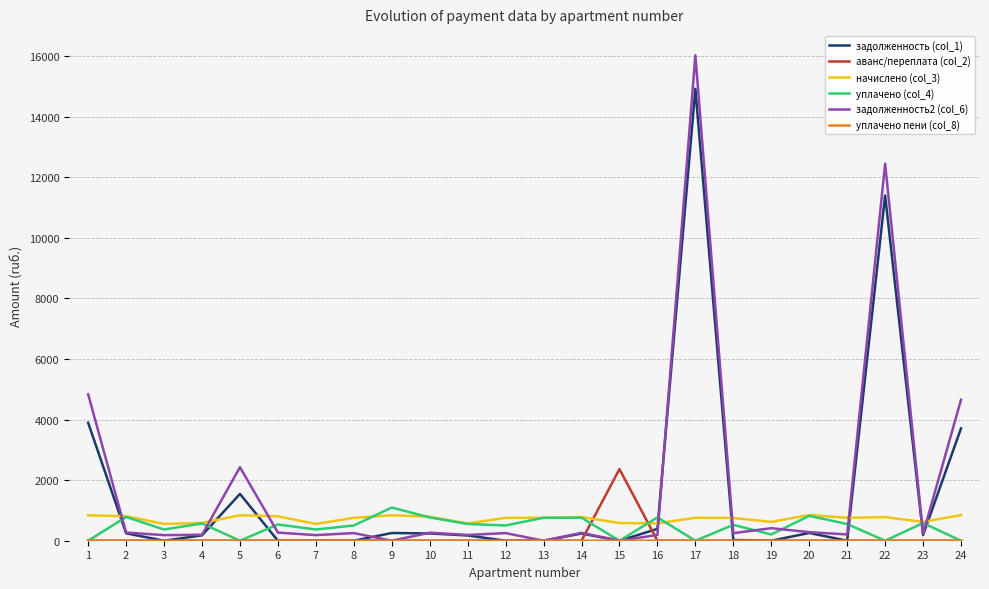

What is the average value of the аванс/переплата (col_2) series?

98.5